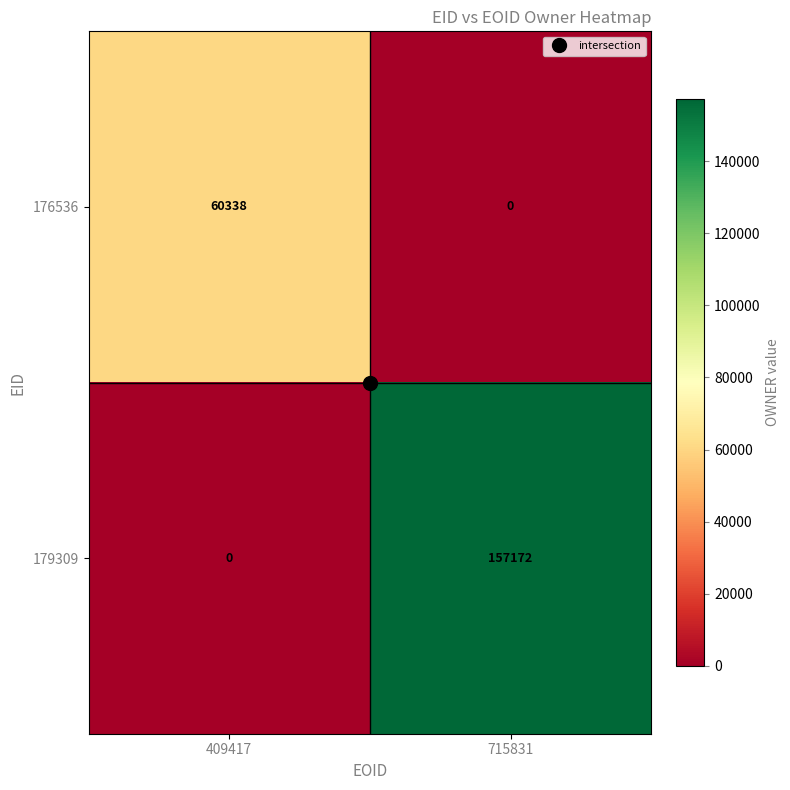

At which category is the sum across all series the highest?

715831